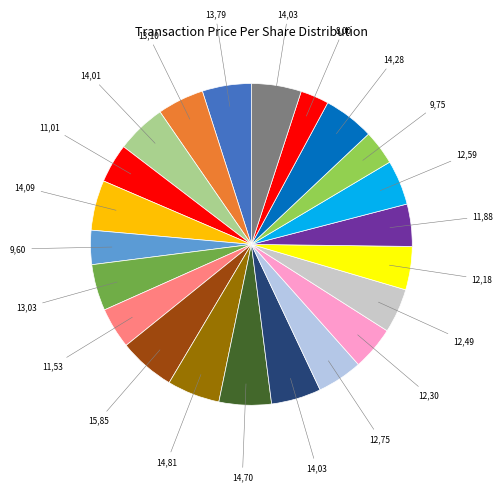

How many slices are in this pie chart?

22